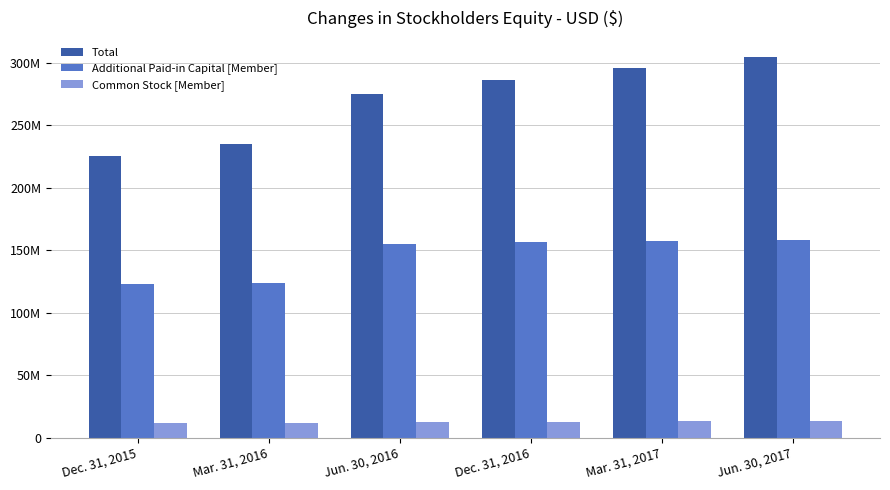

What is the difference between the highest and lowest values at Mar. 31, 2017?

282678411